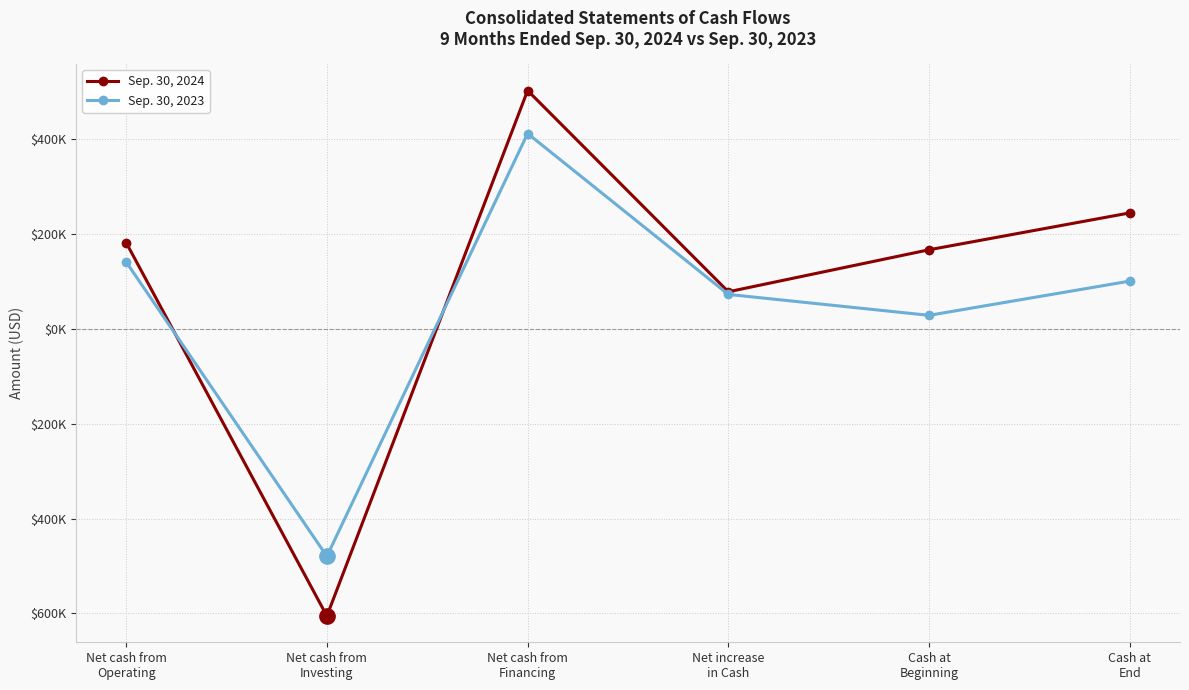

Does the chart have visible grid lines?

Yes